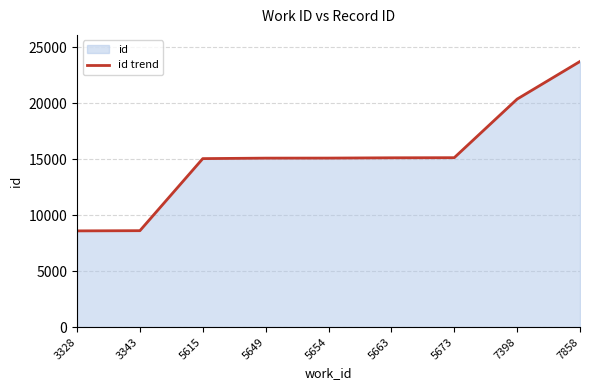

Rank the categories by value from lowest to highest.

3328, 3343, 5615, 5649, 5654, 5663, 5673, 7398, 7858